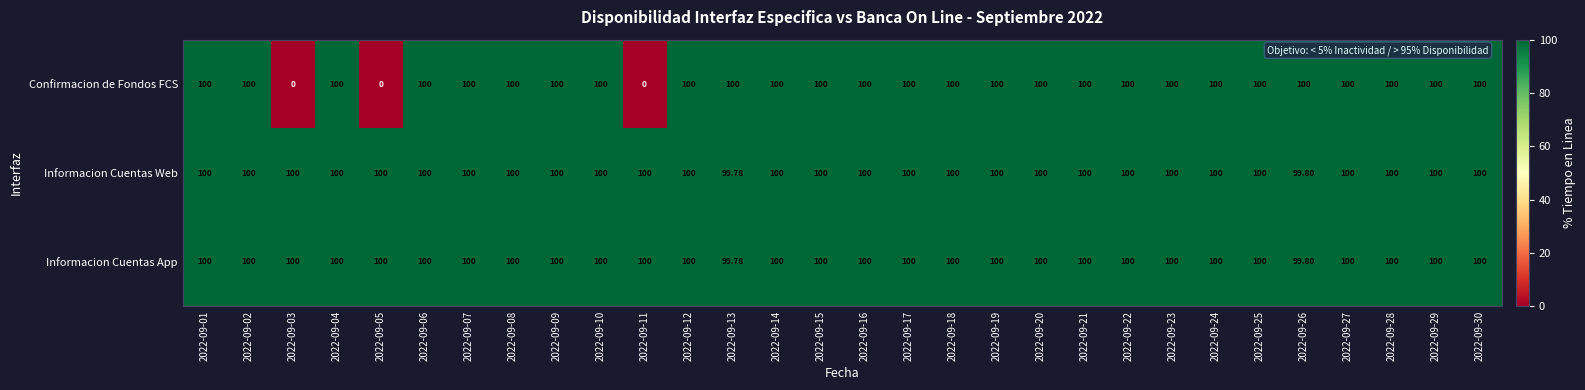

Which series changed the most between 2022-09-11 and 2022-09-18?

Confirmacion de Fondos FCS